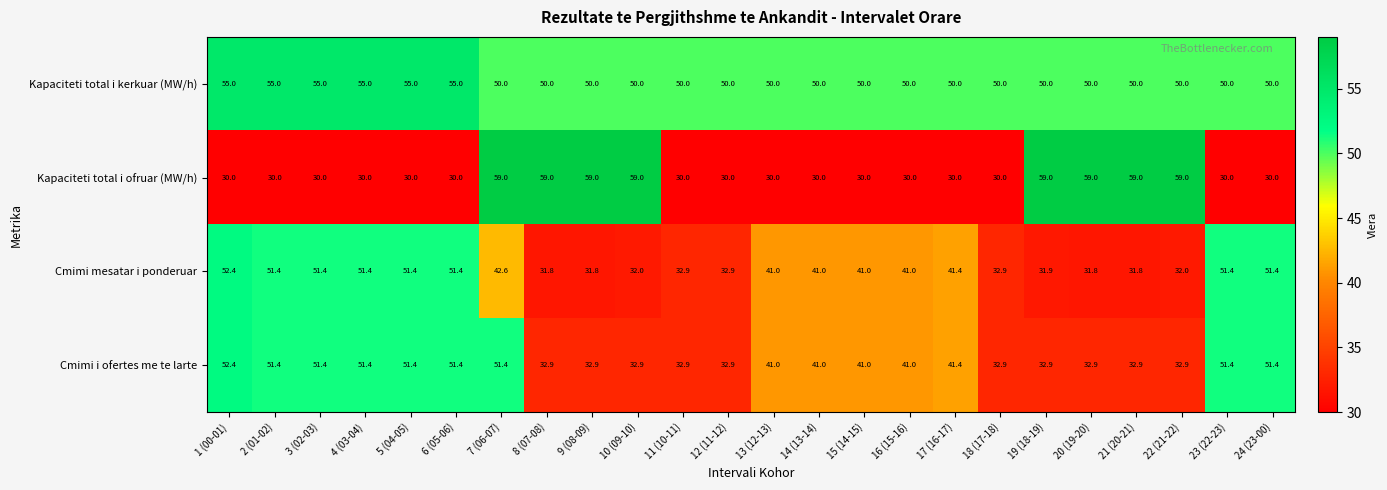

At 8 (07-08), list the series in order from smallest to largest.

Cmimi mesatar i ponderuar, Cmimi i ofertes me te larte, Kapaciteti total i kerkuar (MW/h), Kapaciteti total i ofruar (MW/h)